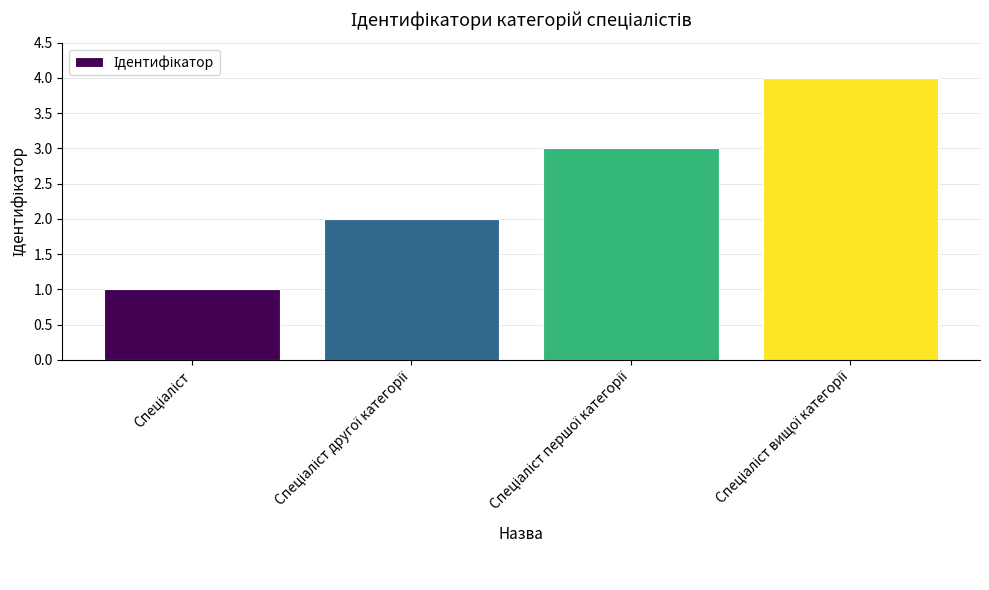

How many data points are less than 3?

2